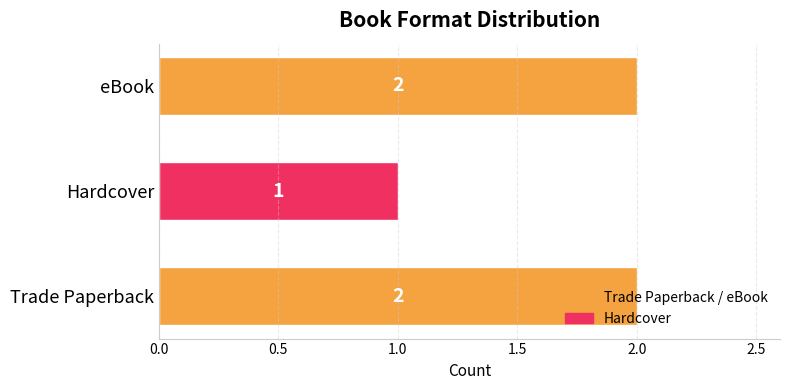

Which has a higher value, Hardcover or eBook?

eBook